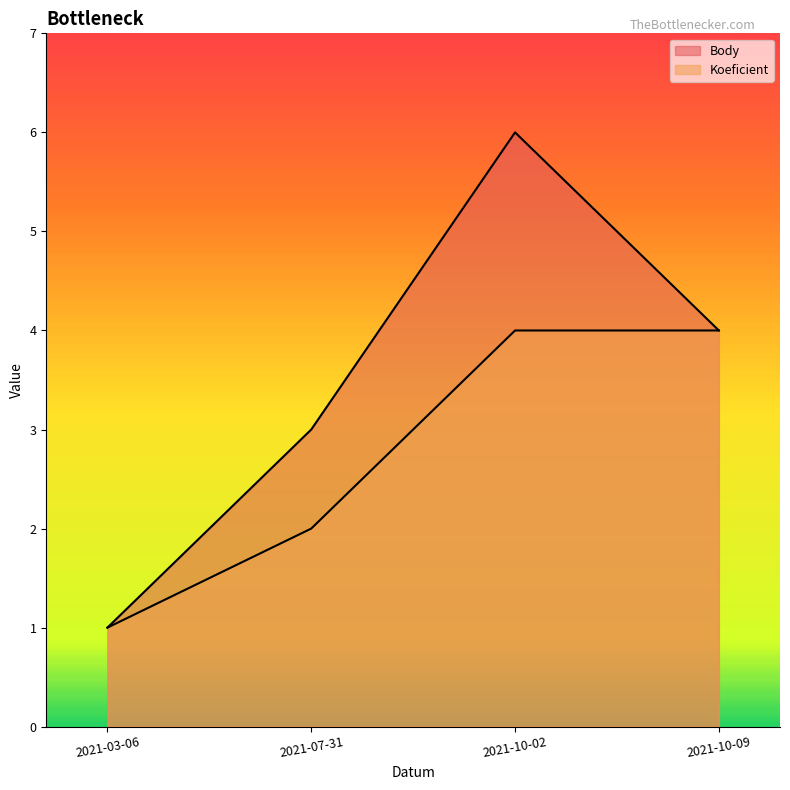

What is the value of the Koeficient point at the 2nd from the left?

2